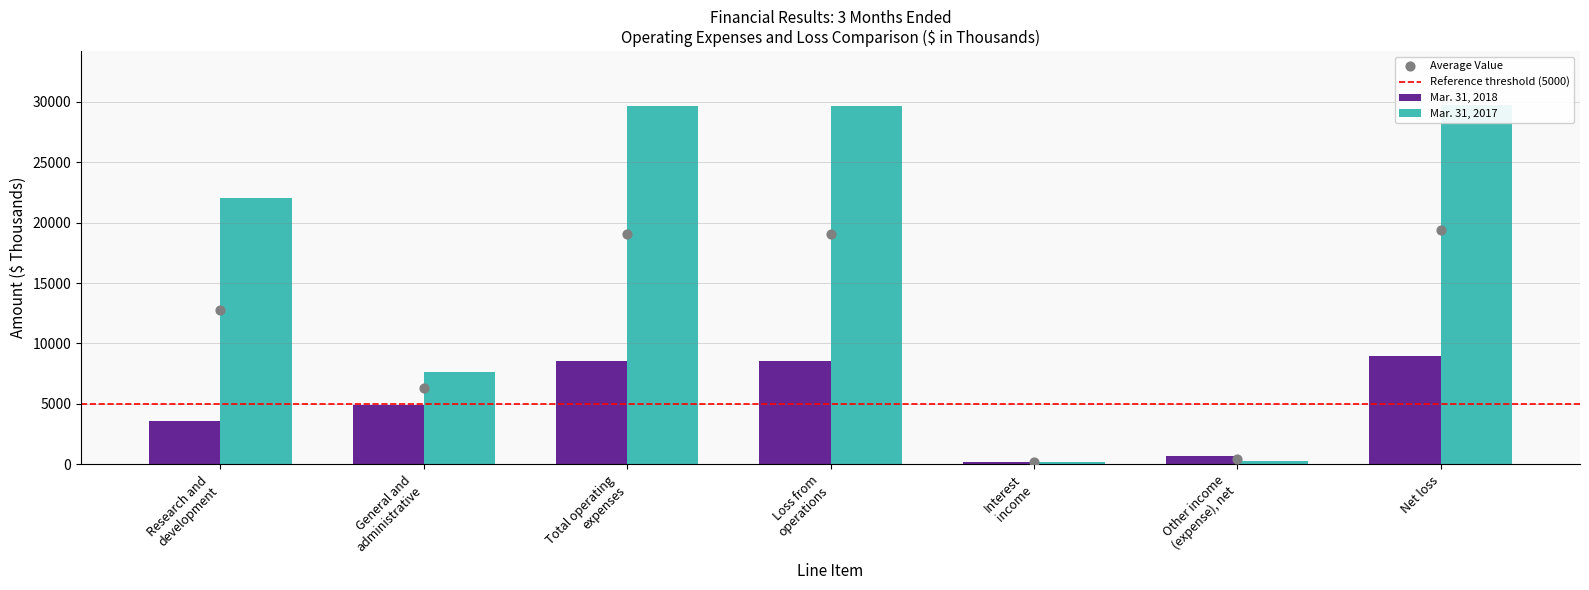

What is the total value across all series at Interest
income?

392